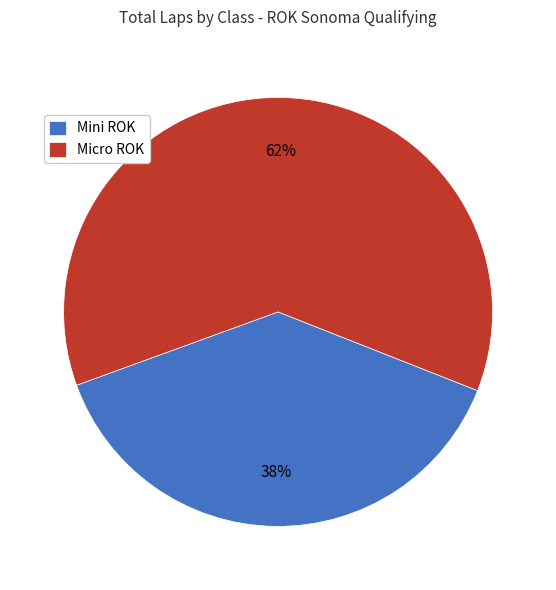

Which has a higher value, Mini ROK or Micro ROK?

Micro ROK